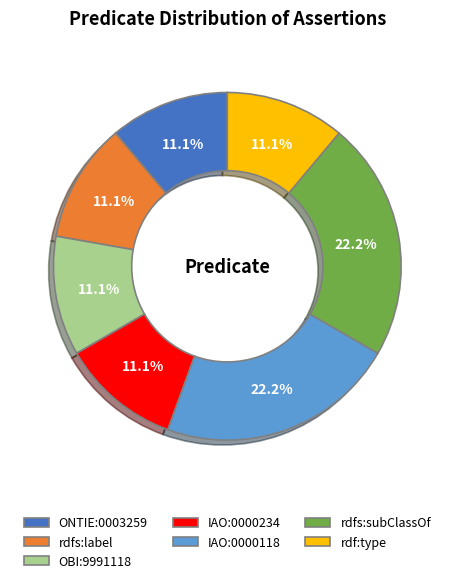

Count the number of slices in the pie.

7